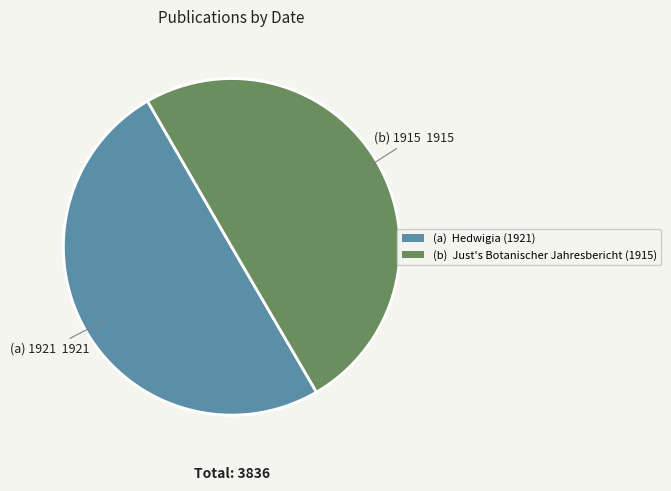

Is the sum of (a) Hedwigia (1921) and (b) Just's Botanischer Jahresbericht (1915) greater than half?

Yes